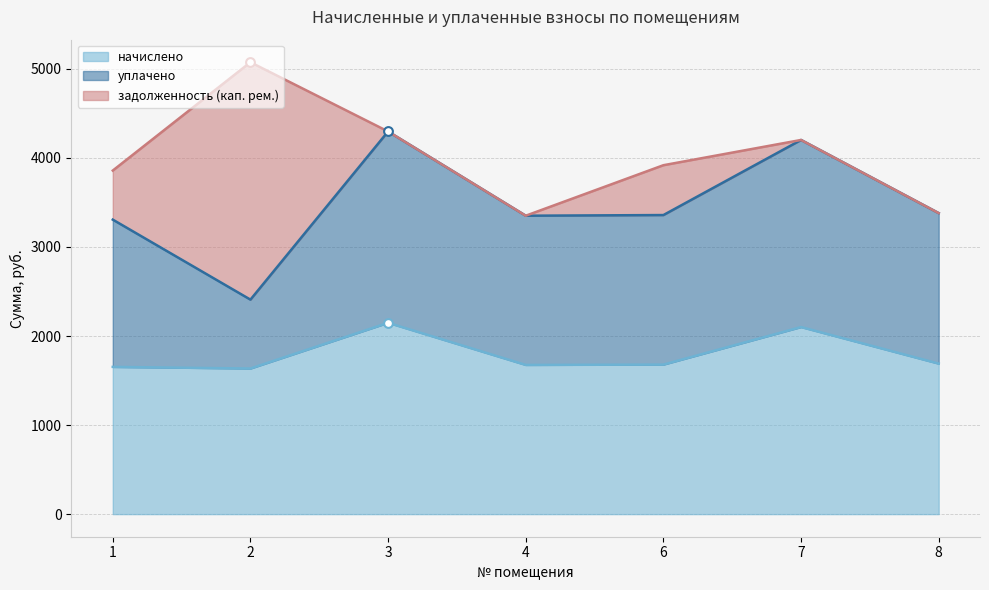

Which series has the largest Y range (max minus min)?

задолженность (кап. рем.)